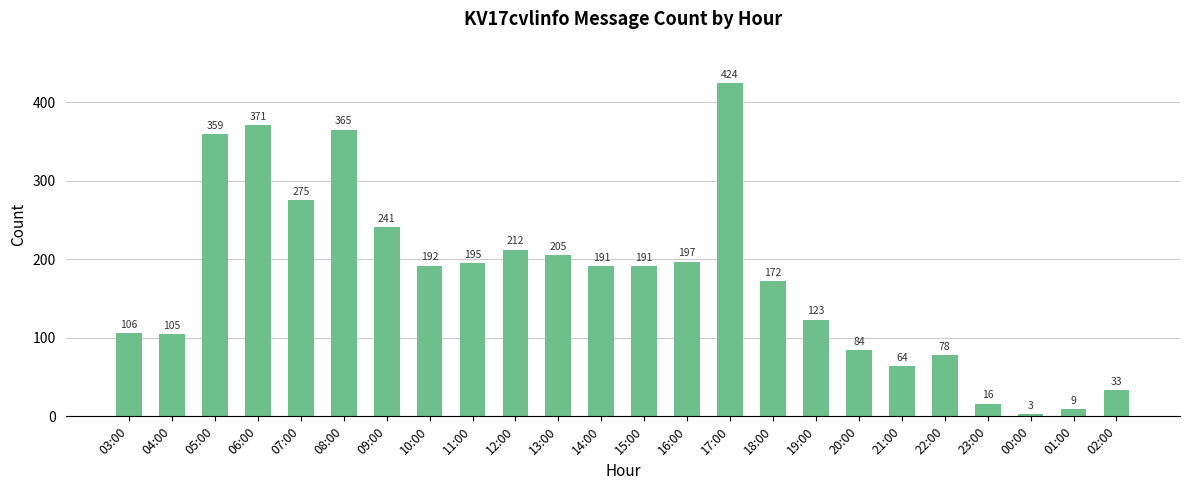

What is the label of the 5th bar from the left?

07:00